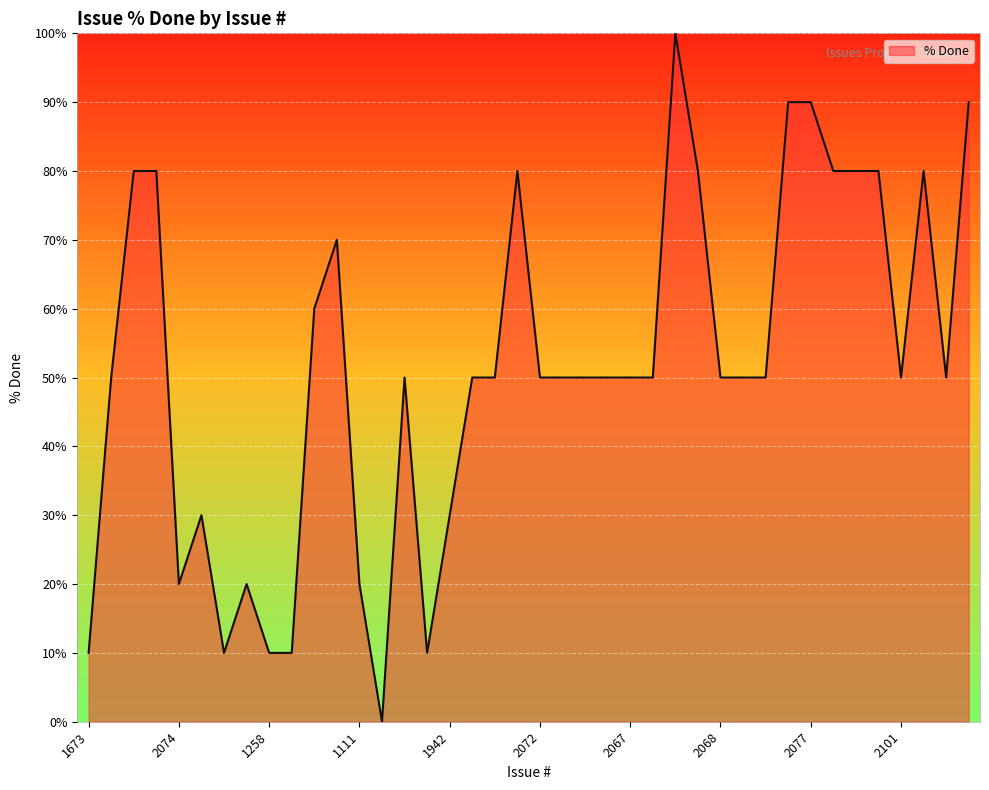

What is the maximum value shown in the chart?

100